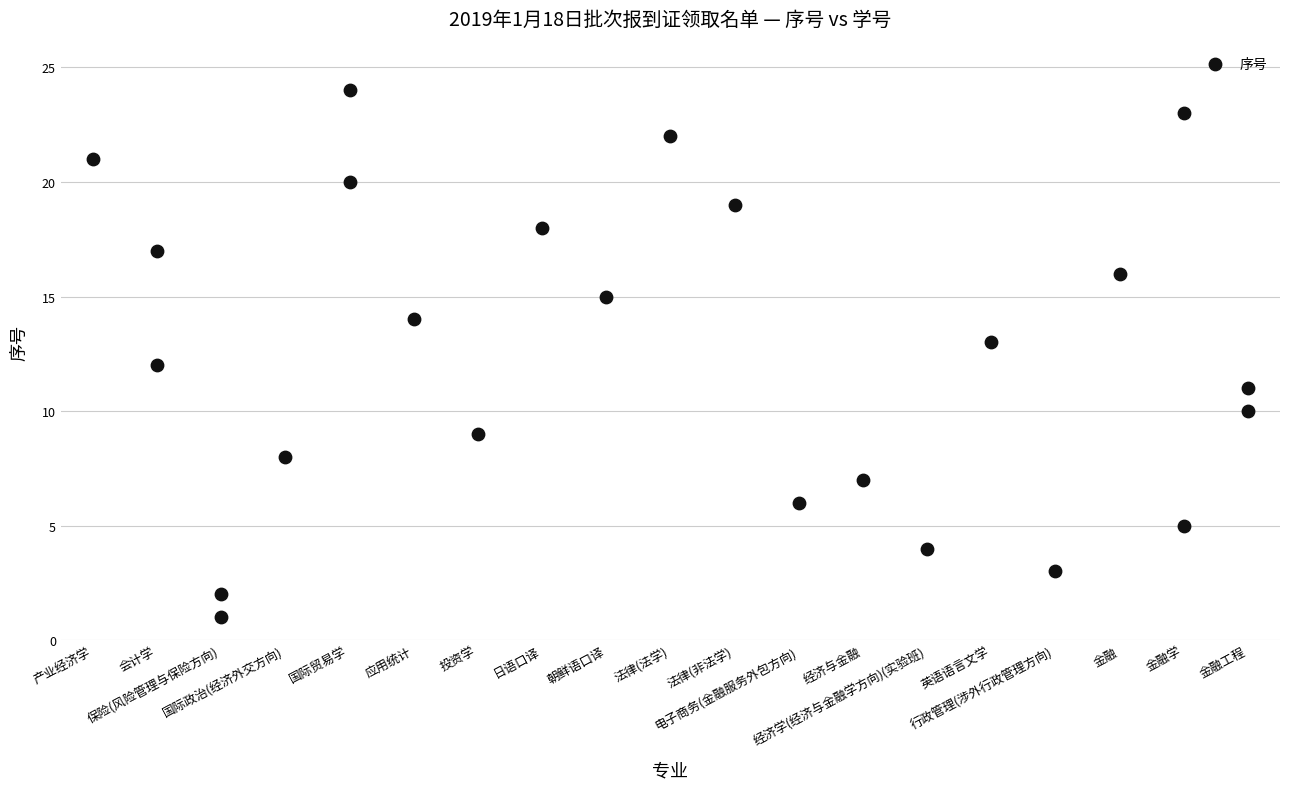

What is the range of X values (max minus min)?

18